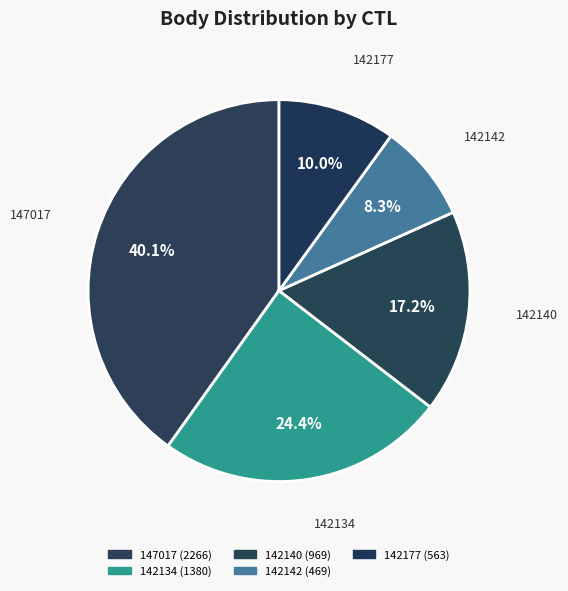

What is the ratio of the value at 142134 to the value at 142142?

2.9